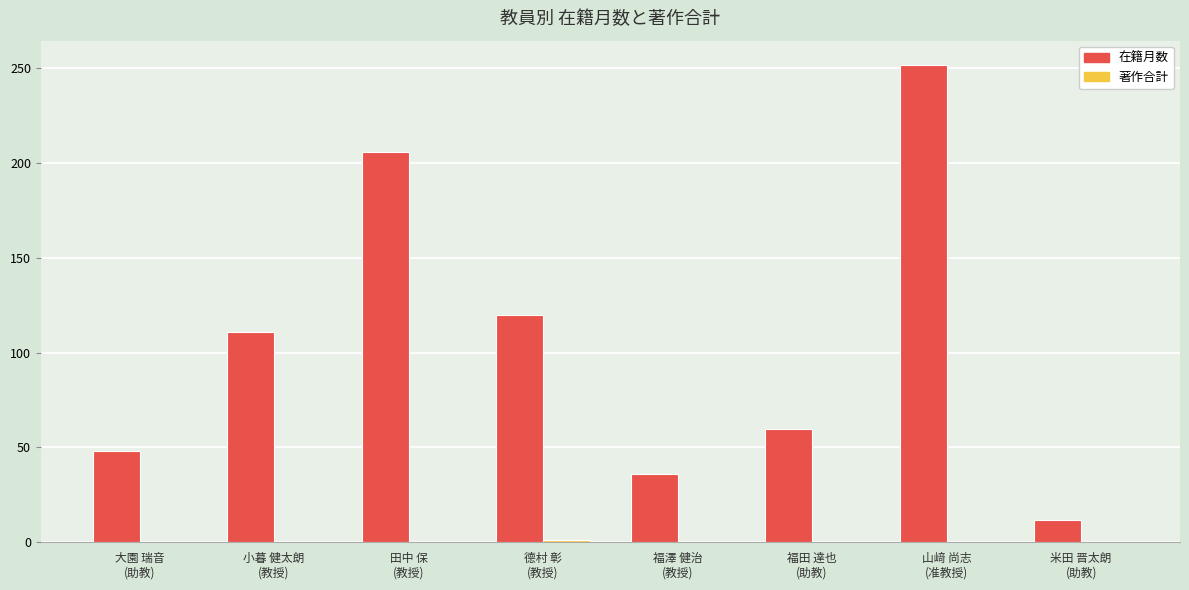

What is the total value across all series at 福澤 健治
(教授)?

36